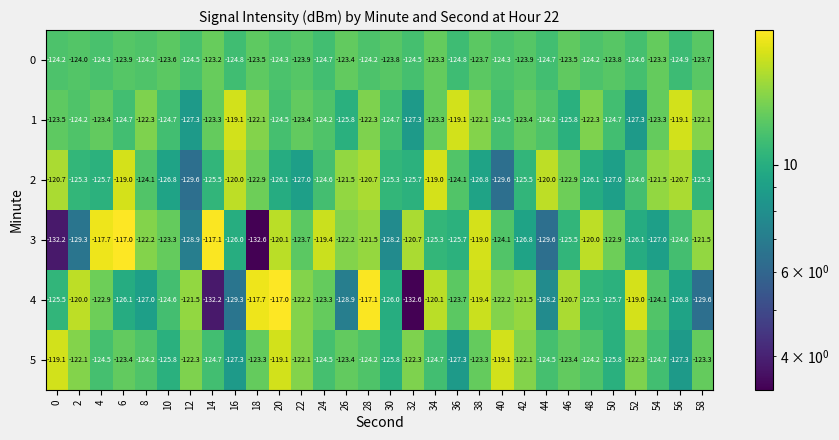

What is the highest value of the 0 series?

-123.2